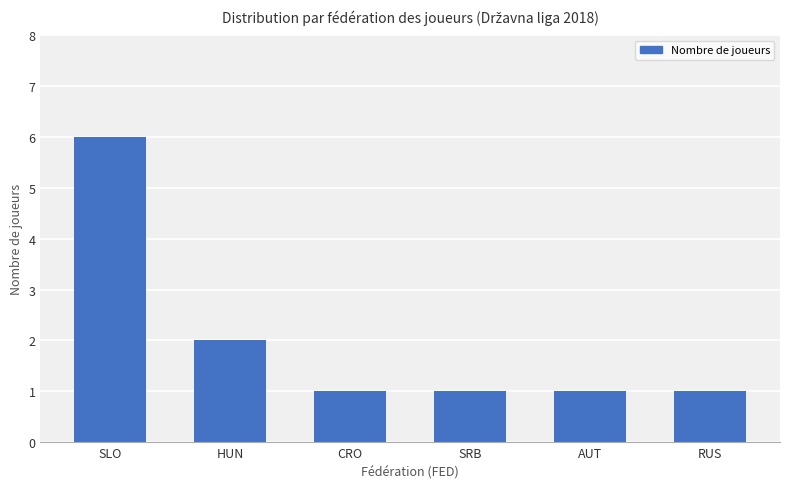

Which category has the highest value across all series?

SLO